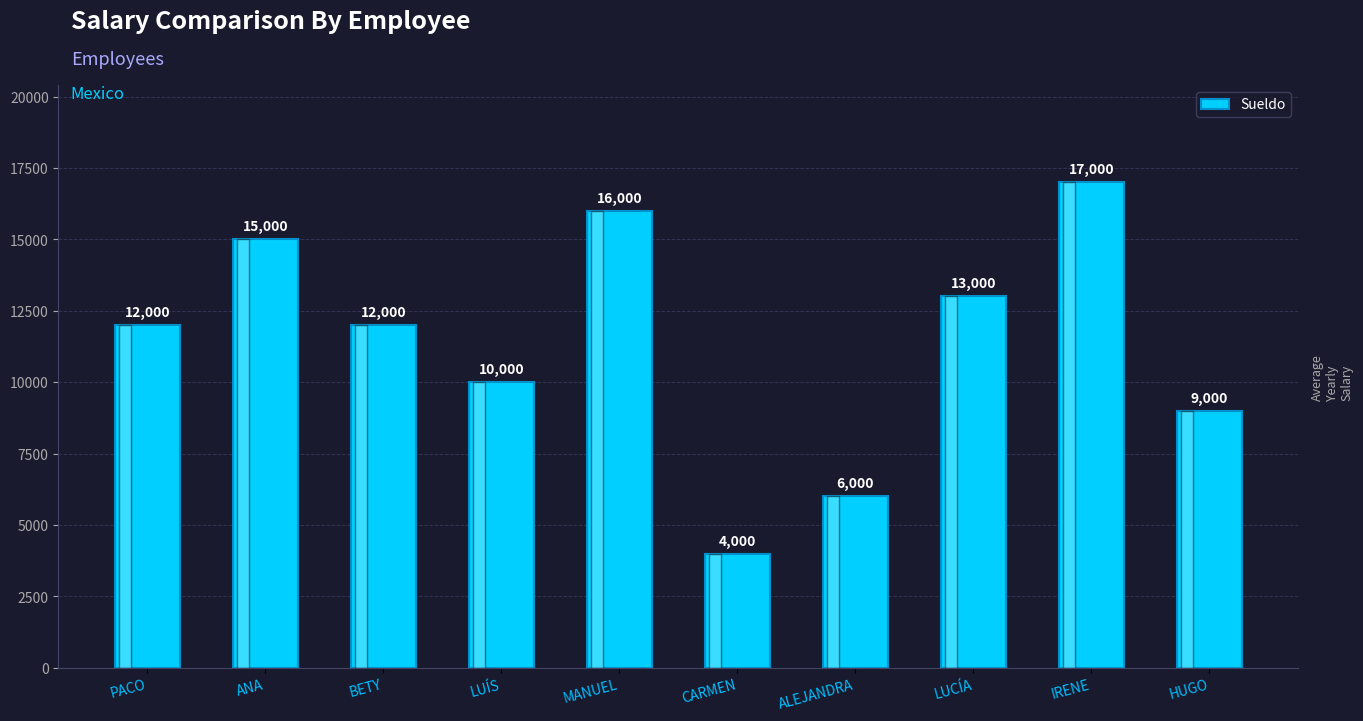

What is the average value?

11400